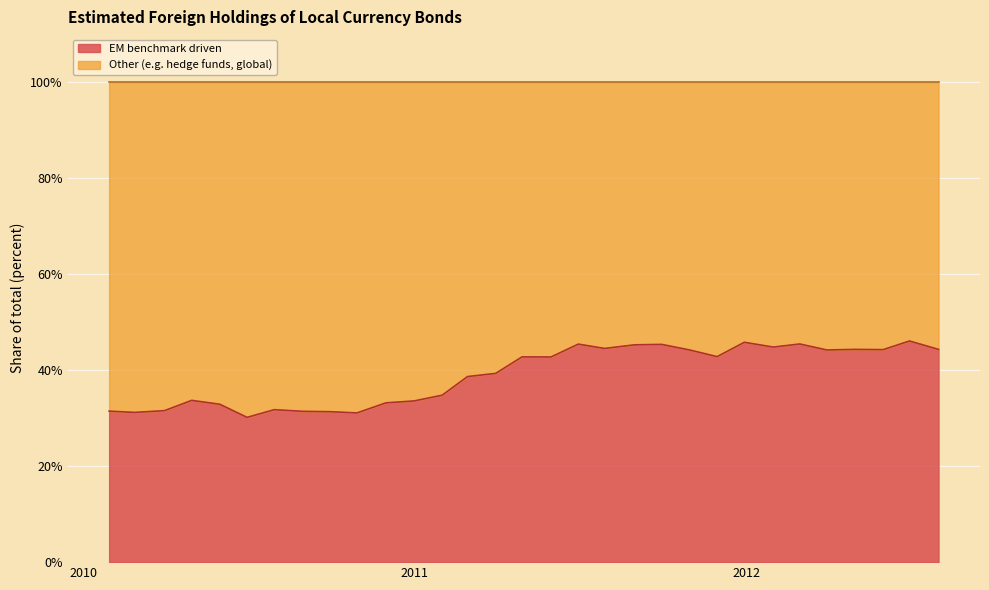

At which category does the data reach its first local peak?

4/30/2010